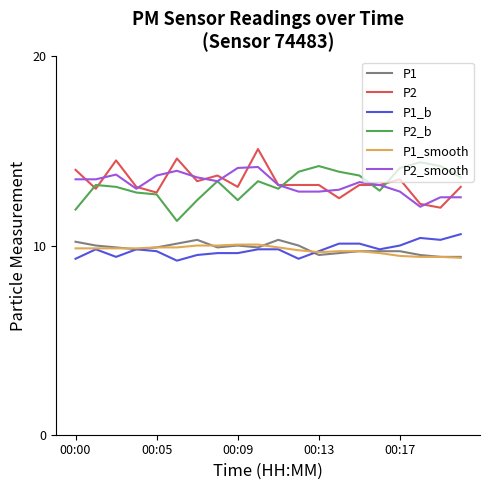

What is the minimum value shown in the chart?

9.2